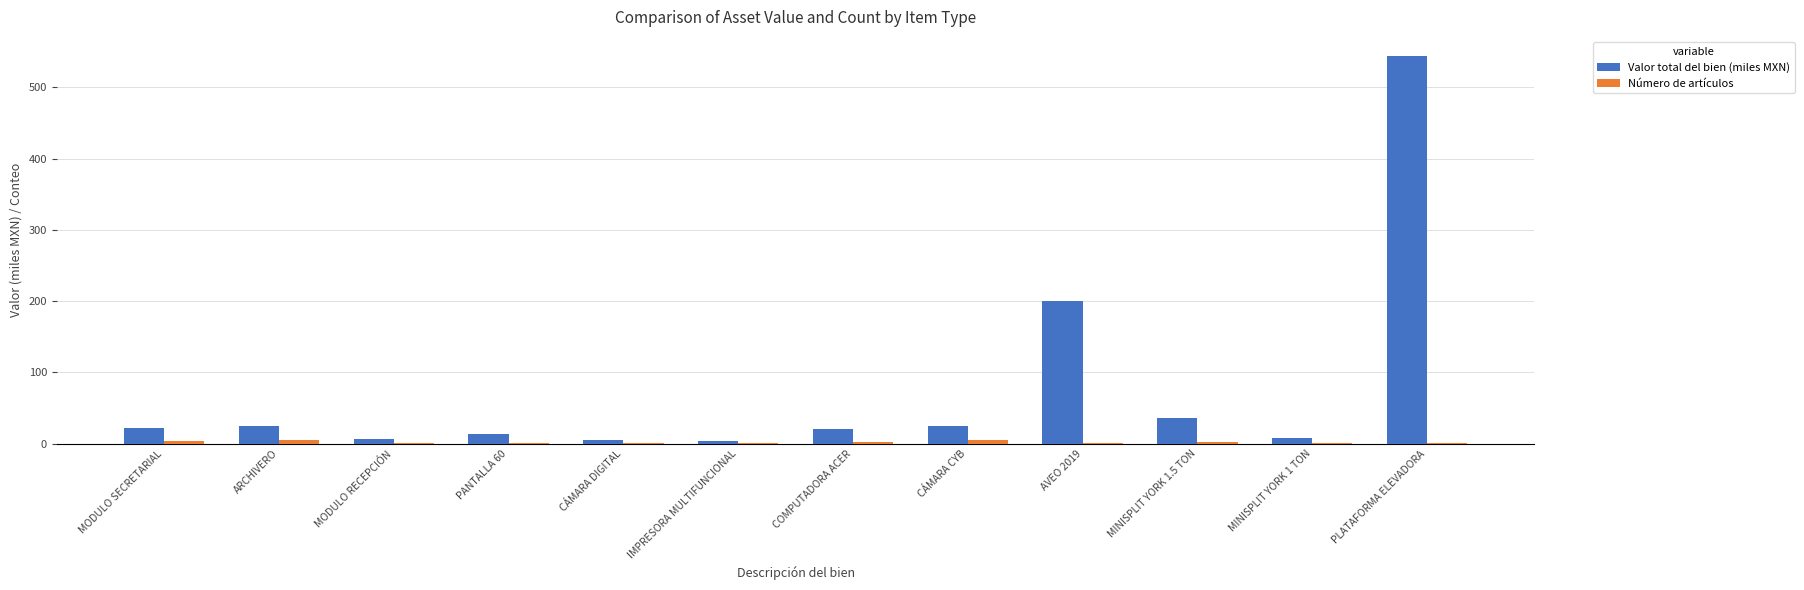

Which series has the largest total across all categories?

Valor total del bien (miles MXN)